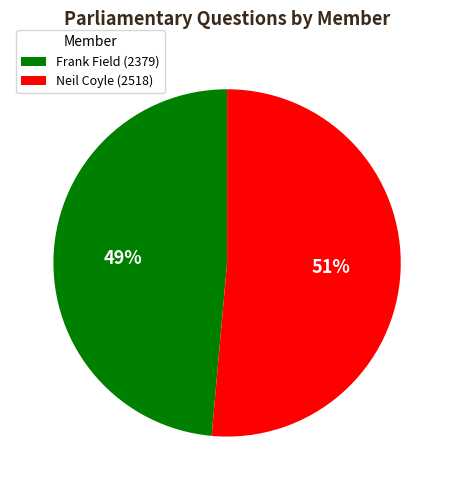

Is the sum of Neil Coyle (2518) and Frank Field (2379) greater than half?

Yes